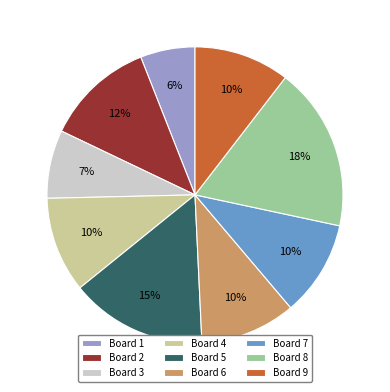

Which slice is the smallest?

Board 1